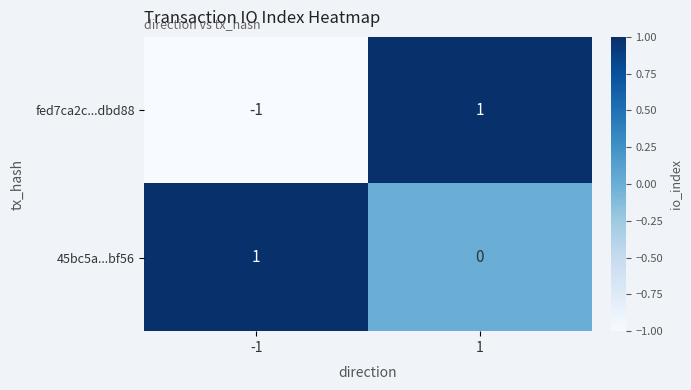

Which series has the largest total across all categories?

45bc5a...bf56